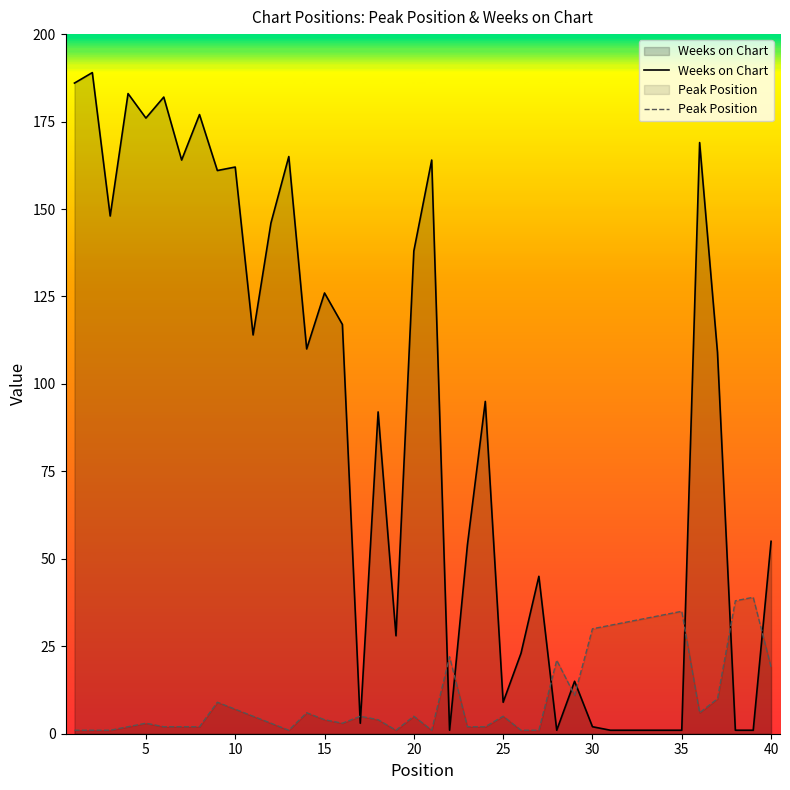

What is the greatest value displayed?

189